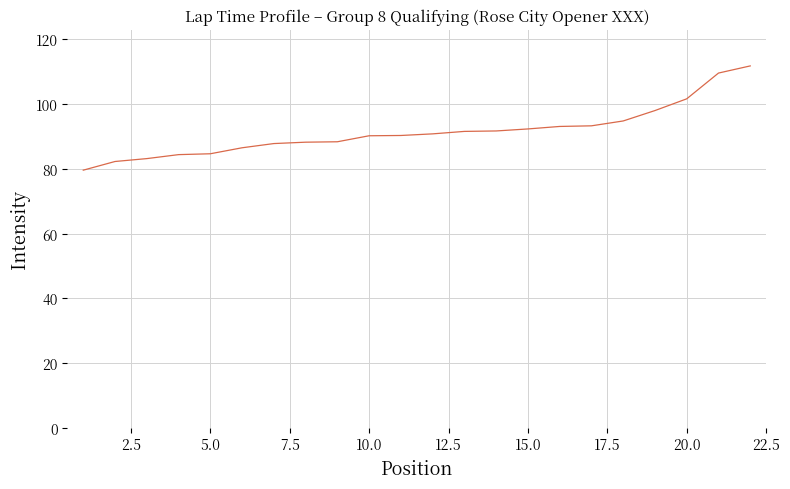

What is the difference between the maximum and minimum values?

32.2